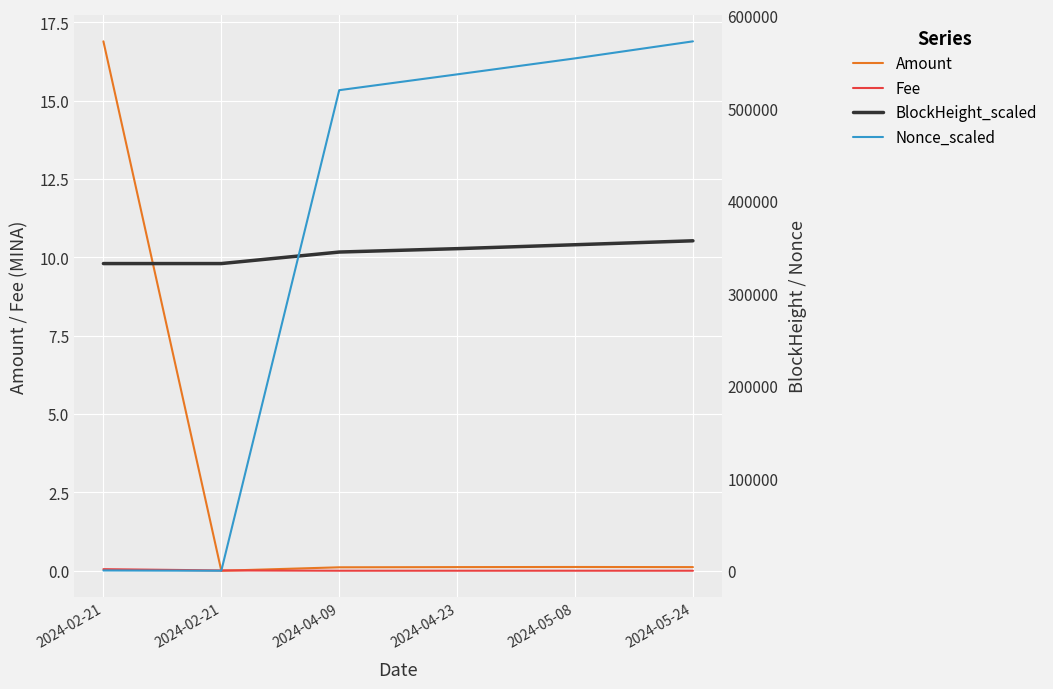

What are all the series names shown in the legend?

Amount, Fee, BlockHeight_scaled, Nonce_scaled